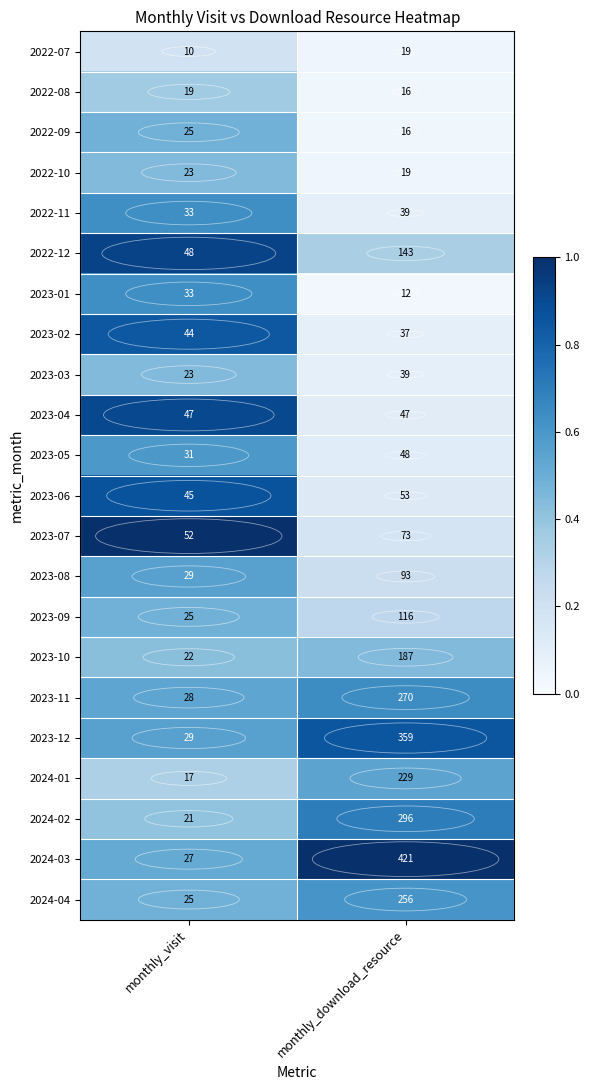

List the labels in order of 2022-10 value, largest first.

monthly_visit, monthly_download_resource